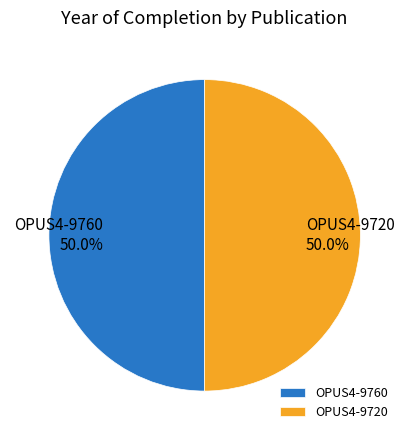

How many segments does this pie chart have?

2